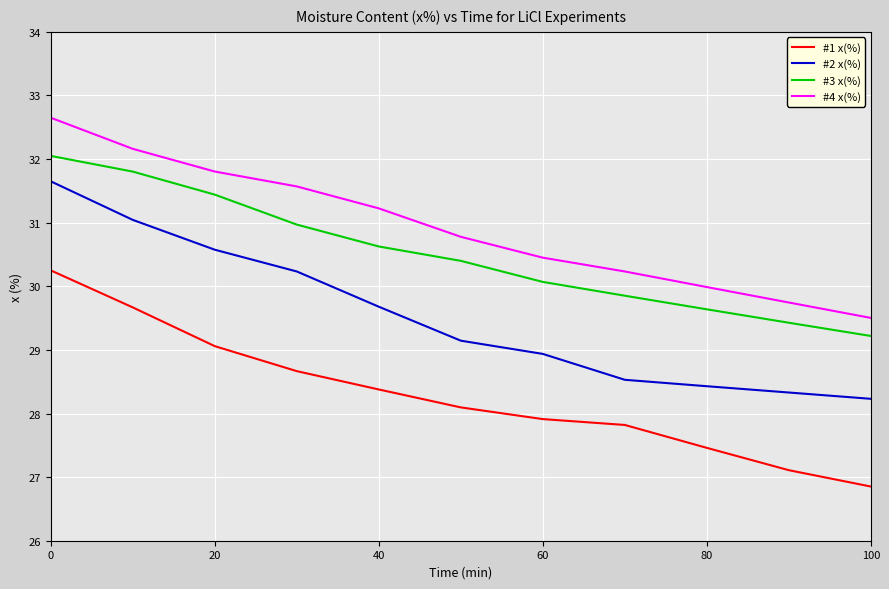

Which series has the widest spread of values?

#2 x(%)